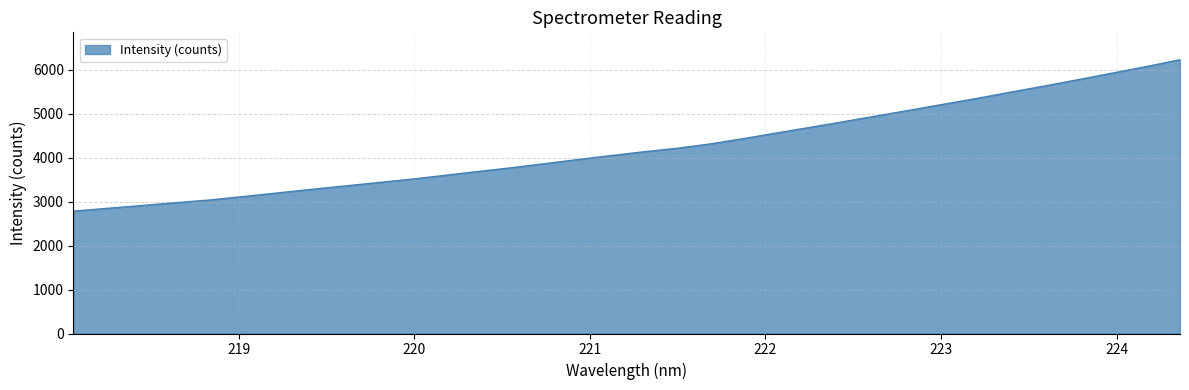

What is the greatest value displayed?

6232.1